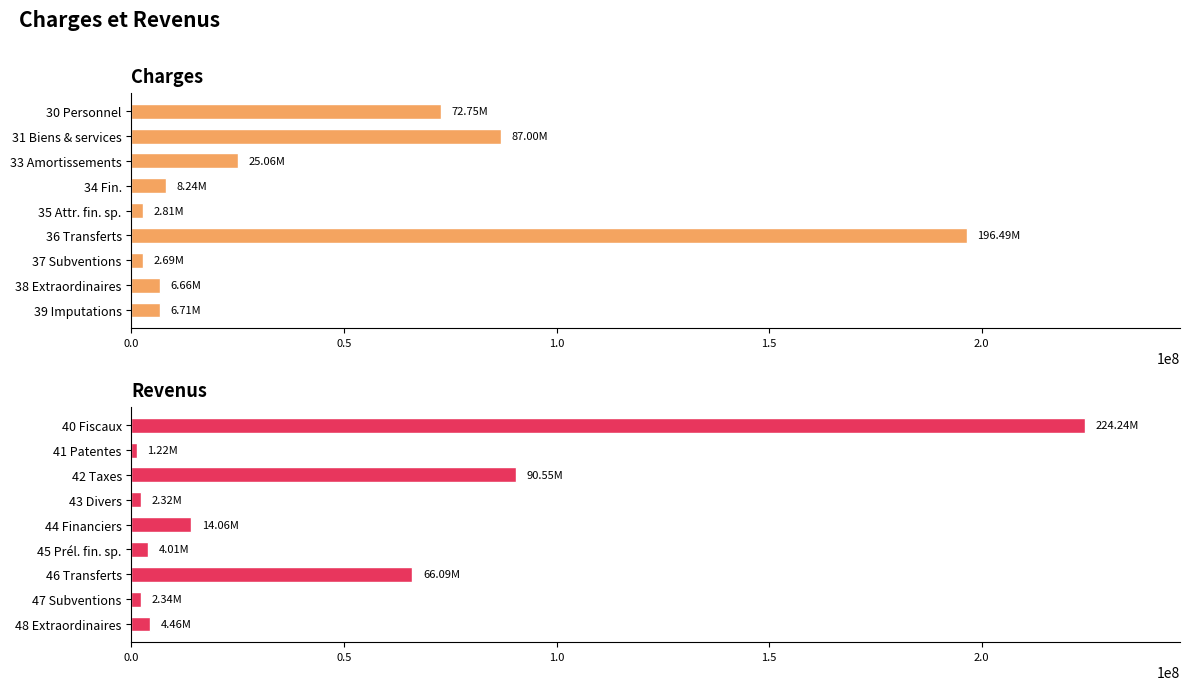

Which series changed the most between 1.0 and 1.5?

Revenus